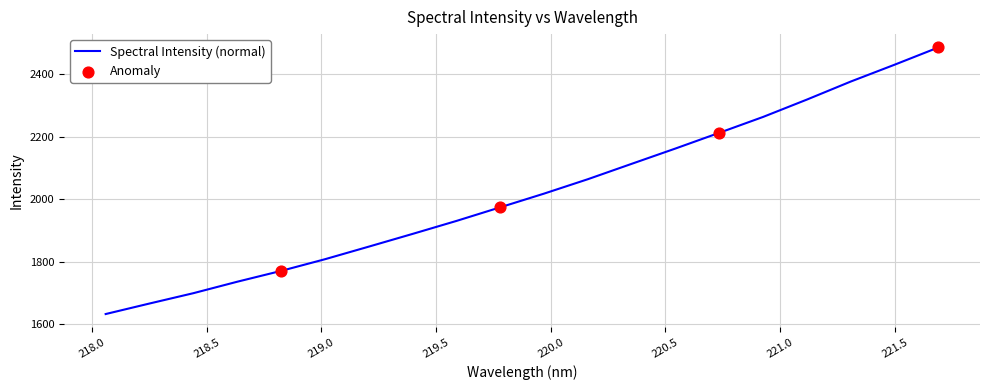

What is the maximum value shown in the chart?

2485.4